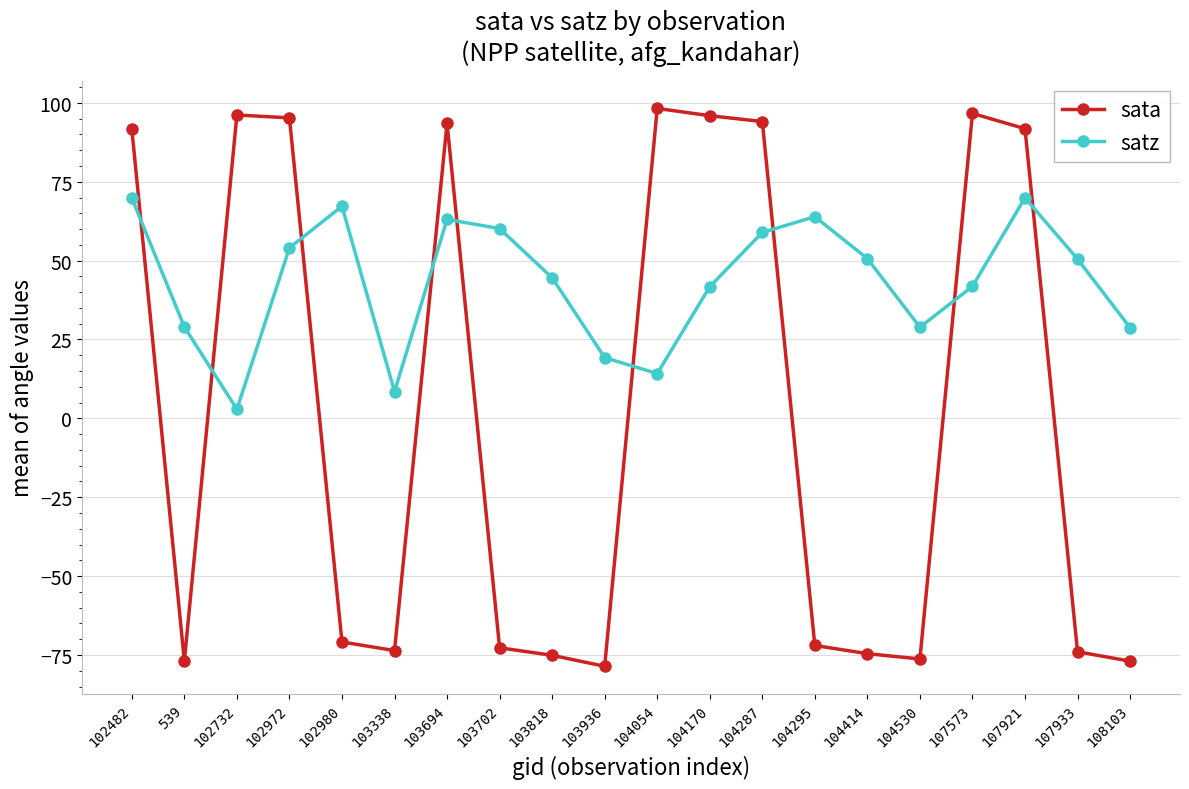

What are all the series names shown in the legend?

sata, satz